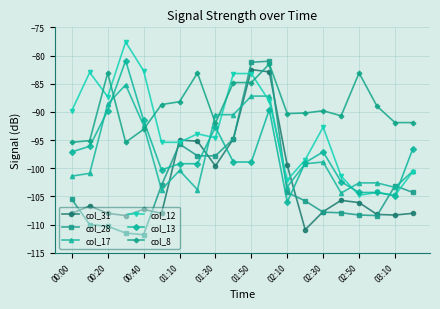

True or false: col_13 has more than 1 points higher than both neighbors.

True